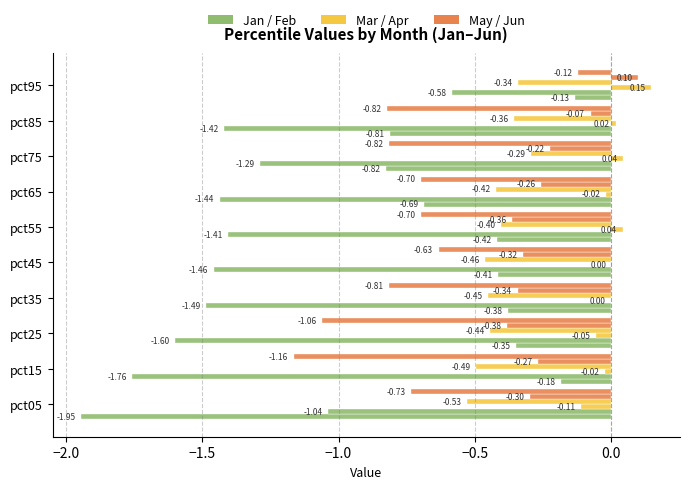

Count the number of categories in the chart.

10